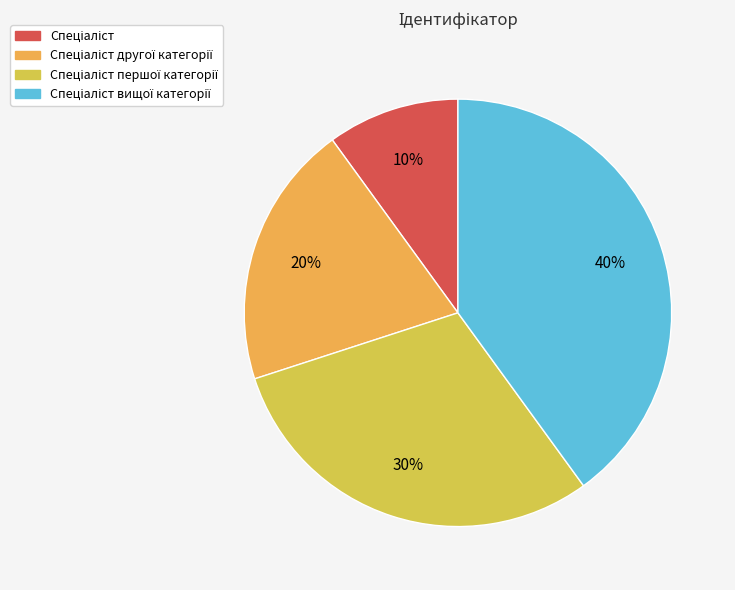

How many segments does this pie chart have?

4